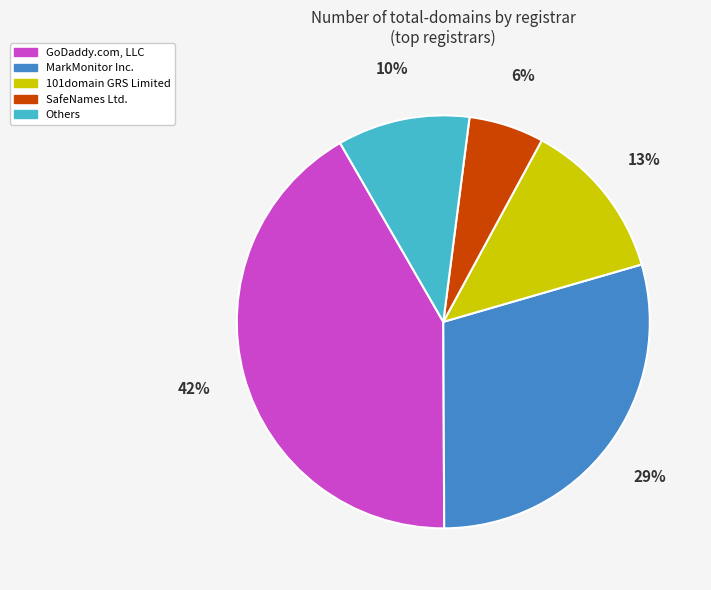

Is it true that MarkMonitor Inc. is 18% of the pie?

False